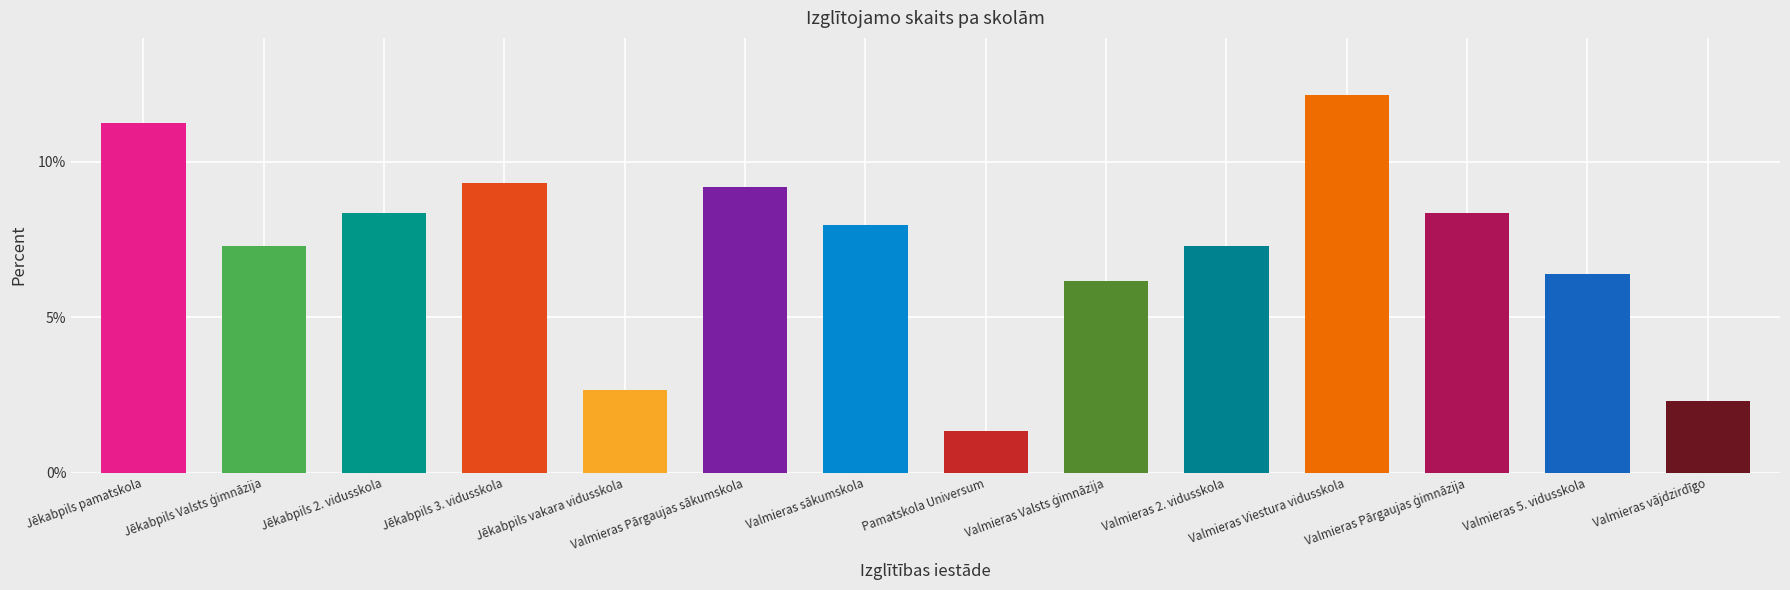

What is the ratio of the value at Valmieras Pārgaujas sākumskola to the value at Valmieras 5. vidusskola?

1.4